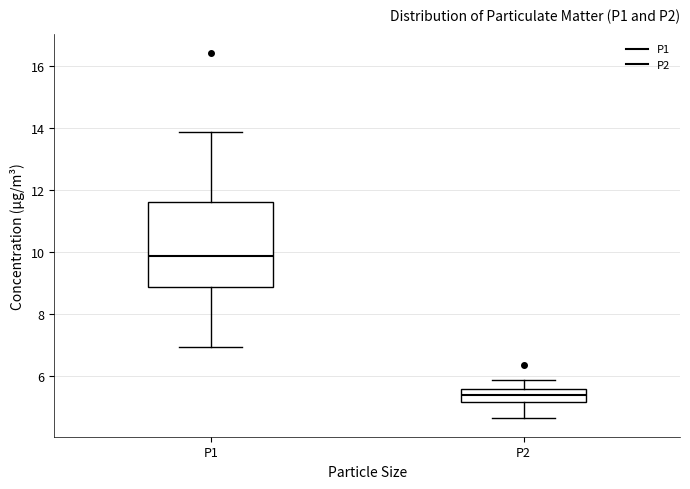

Which box is the tallest, from its lower edge to its upper edge?

P1